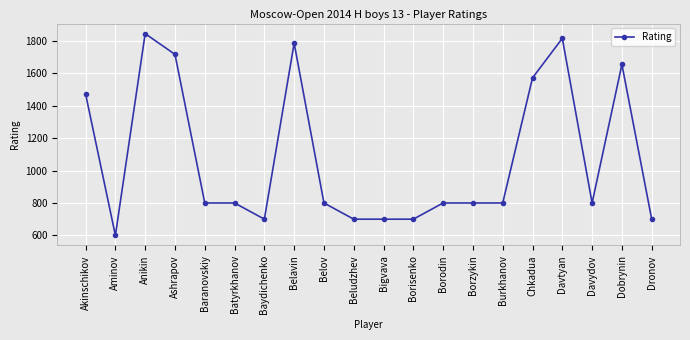

At which label does the data first exceed 800?

Akinschikov